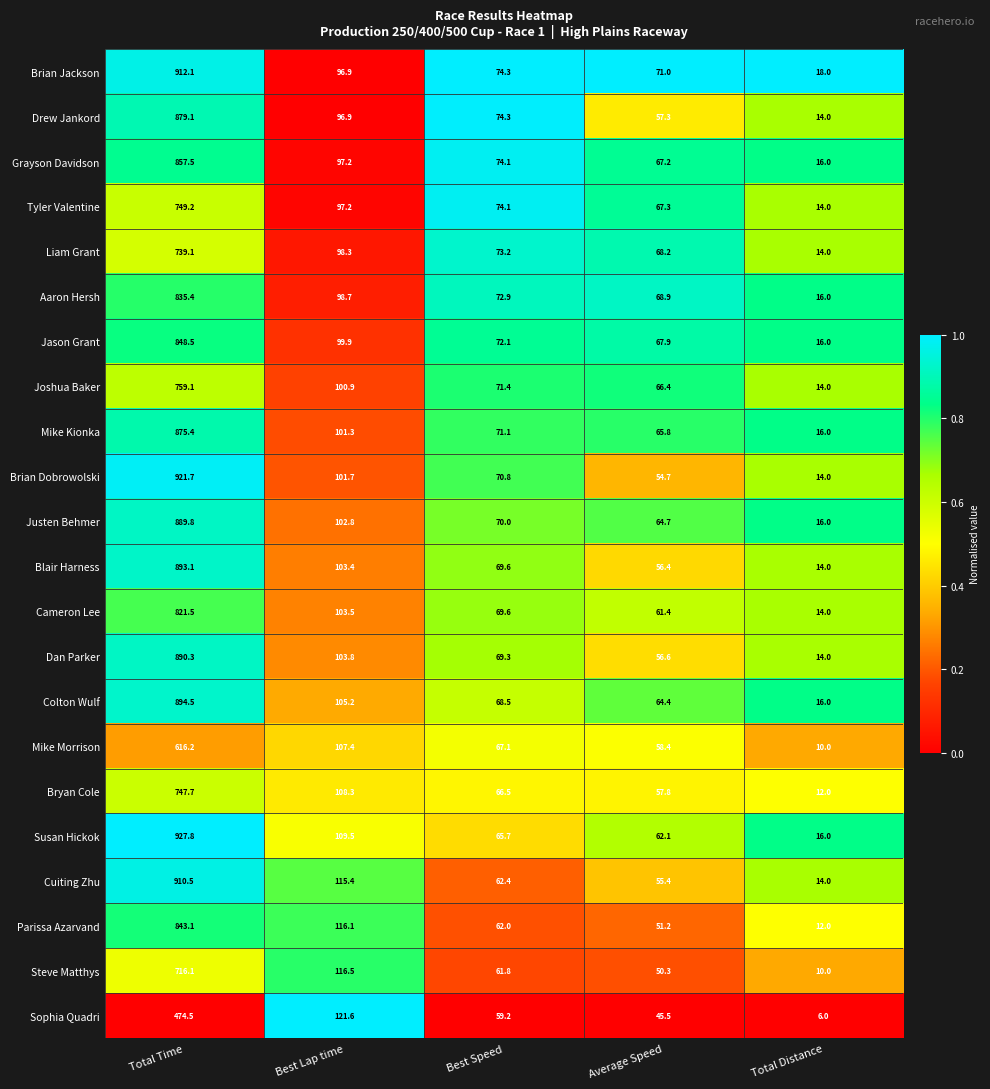

At which label is Joshua Baker closest to 386?

Best Lap time